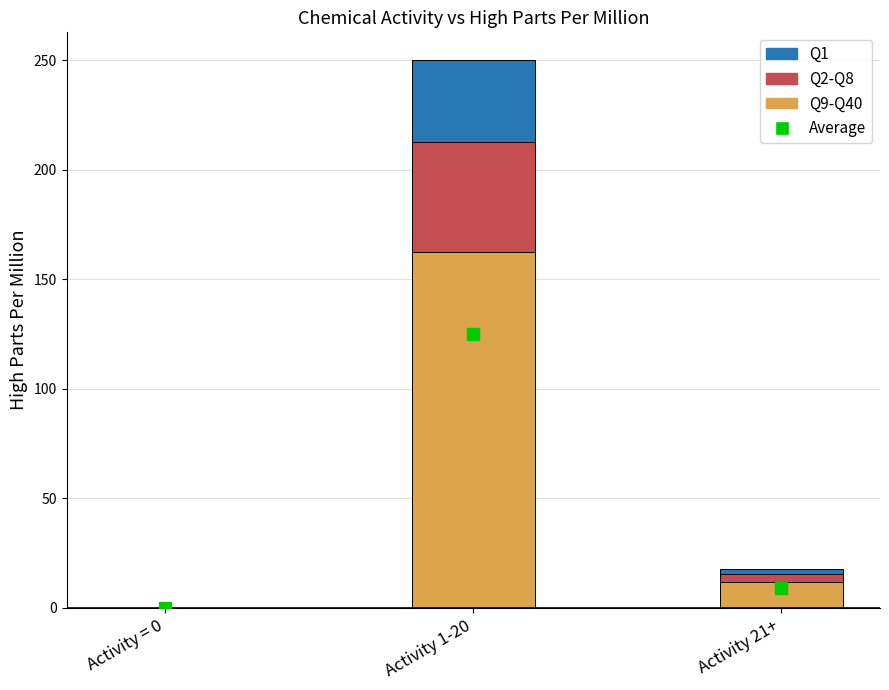

Is the value of Q2-Q8 at Activity 1-20 greater than the value of Q9-Q40 at Activity = 0?

Yes